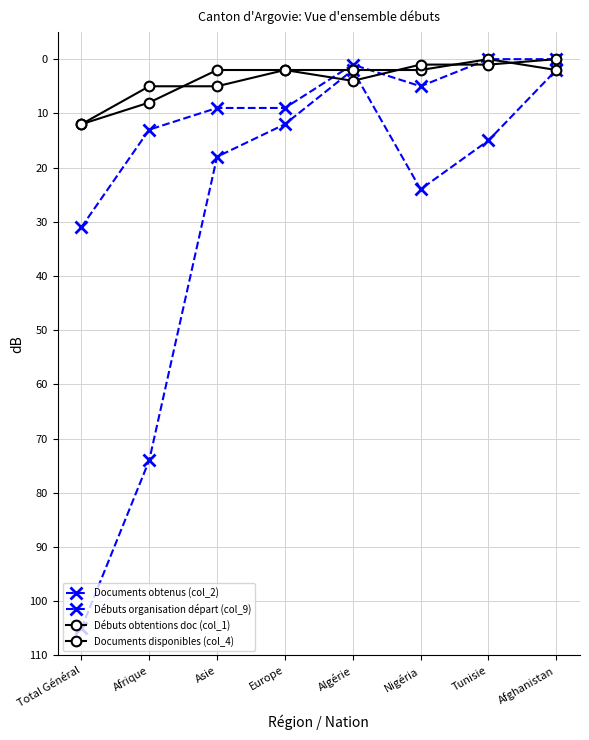

At which category is the sum across all series the highest?

Total Général